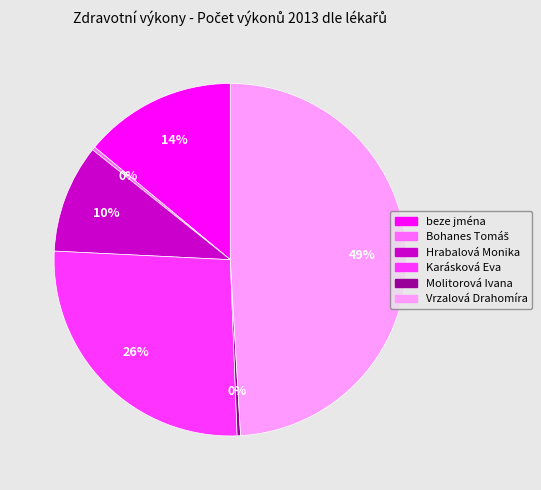

Between beze jména and Vrzalová Drahomíra, which is larger?

Vrzalová Drahomíra